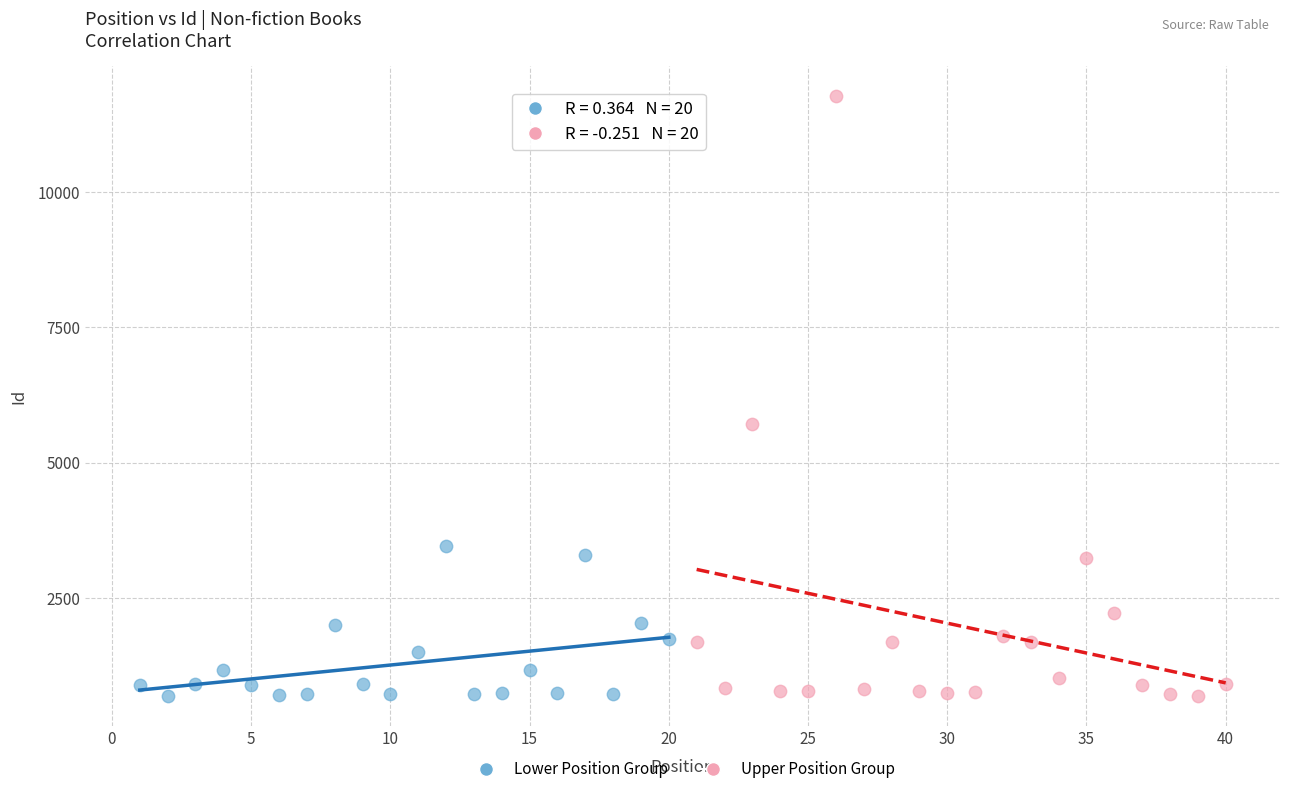

Which series contains the highest Y value?

Upper Position Group